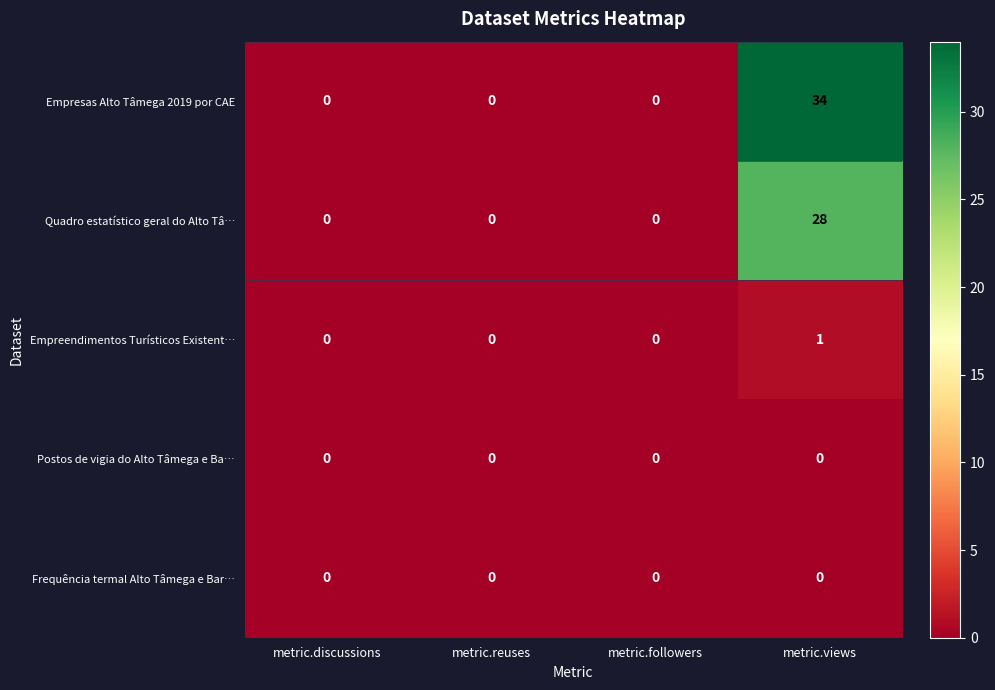

Count the Quadro estatístico geral do Alto Tâ… values in the range 0 to 28.

4